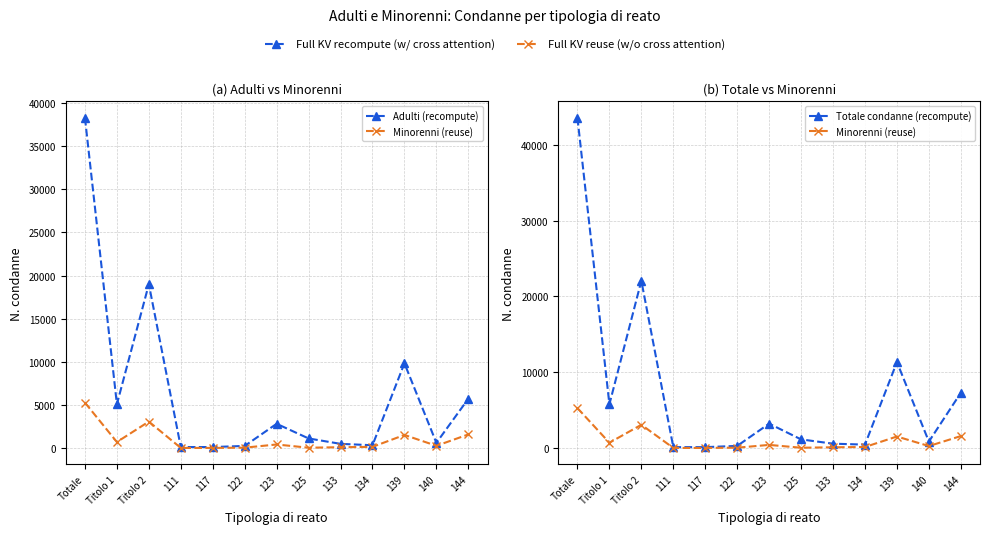

What position from the right is 139?

3